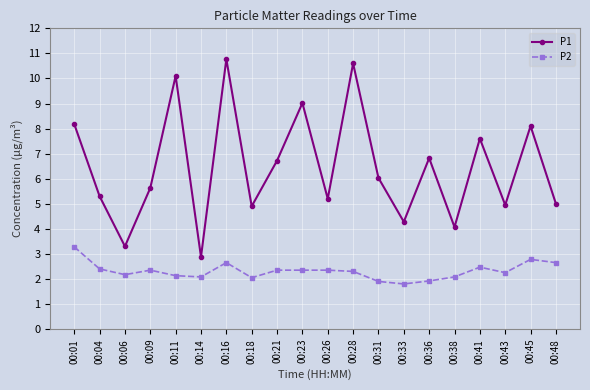

In P1, how many points are higher than both neighbors (excluding endpoints)?

7